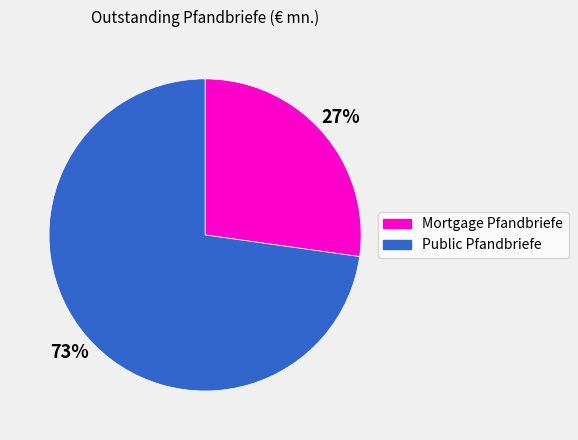

Does any single category account for the majority?

Yes